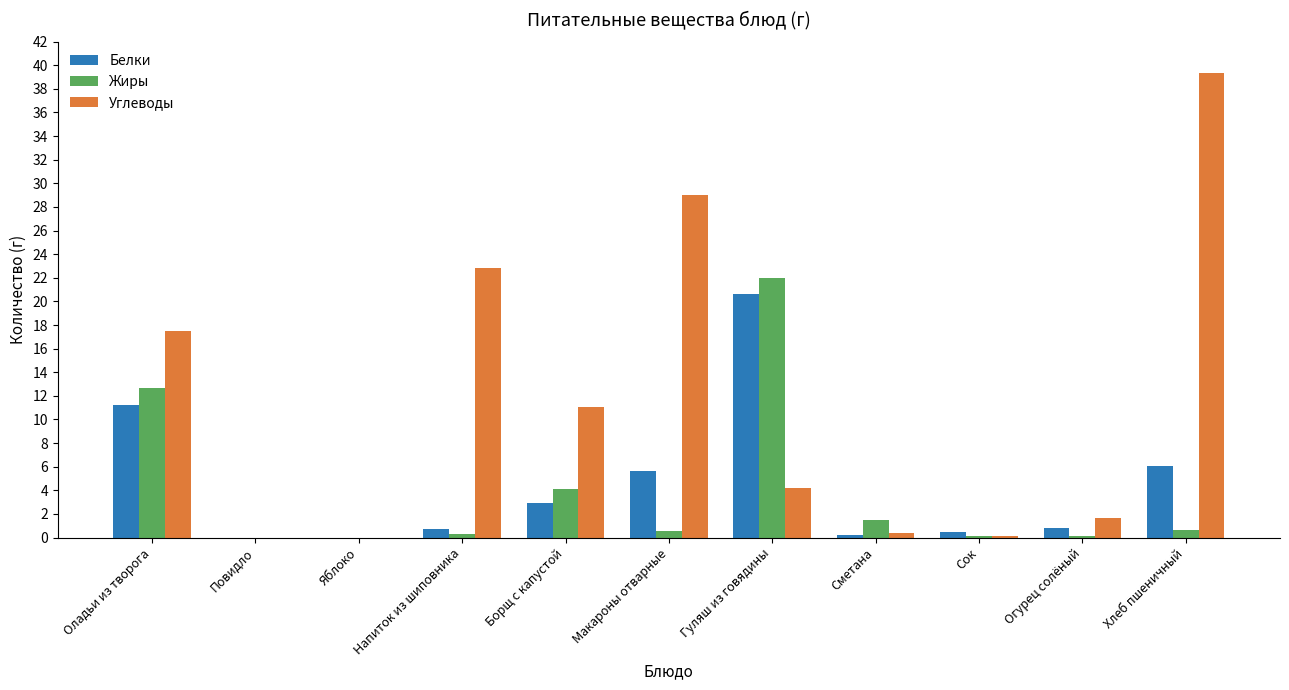

Which series changed the most between Повидло and Борщ с капустой?

Углеводы